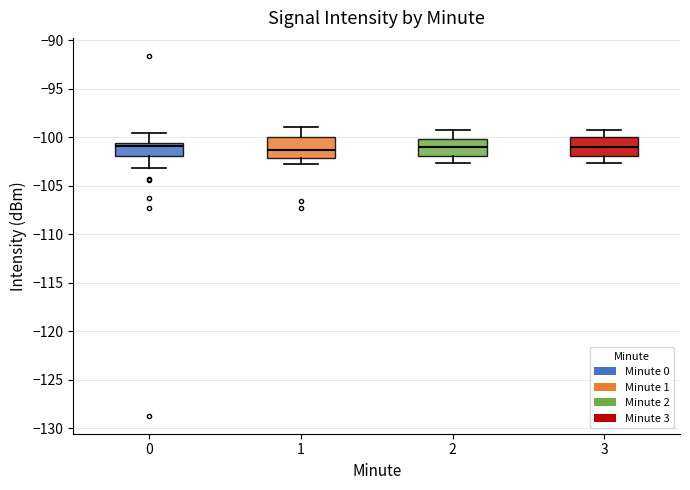

Where does the median line of the box at x = 1 sit on the y-axis? The values are not printed on the chart, so give them approximately, as read against the axis.

-101.5